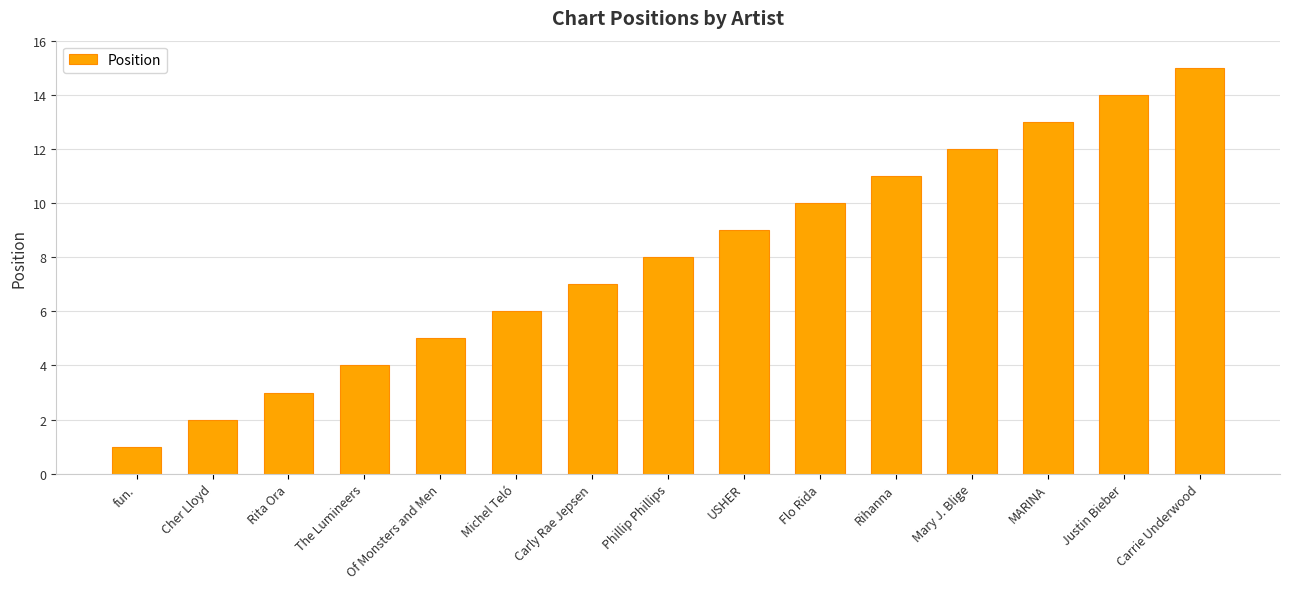

Between Carrie Underwood and Cher Lloyd, which is larger?

Carrie Underwood